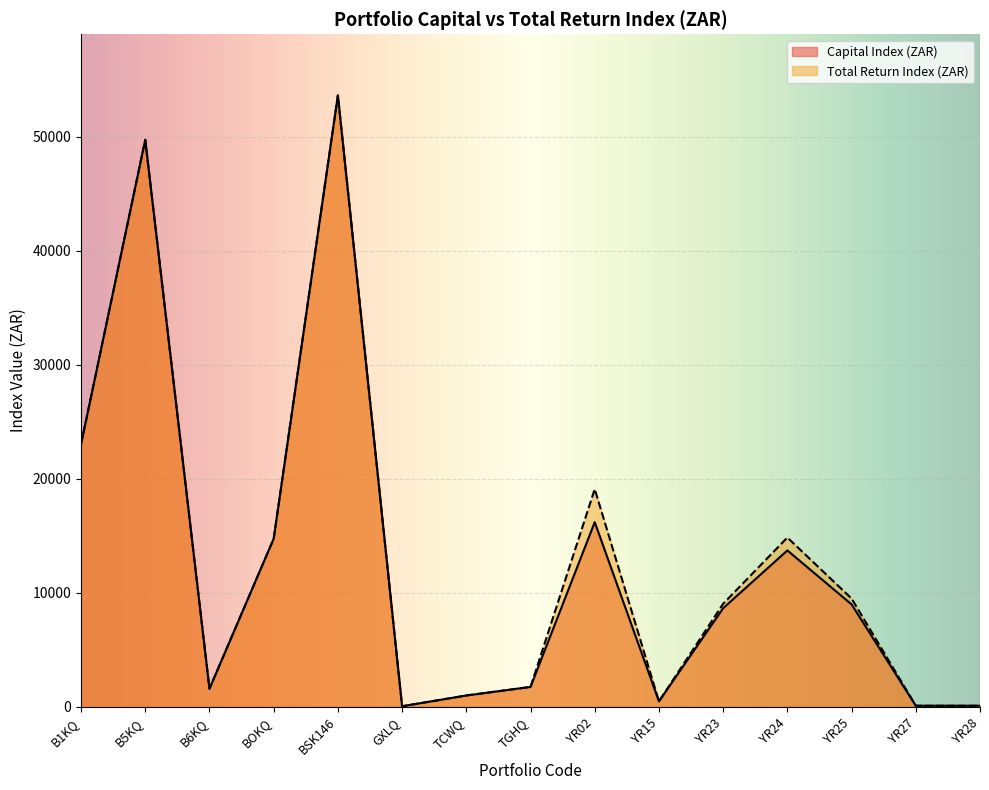

List the series in order of their peak value, highest first.

Capital Index (ZAR), Total Return Index (ZAR)